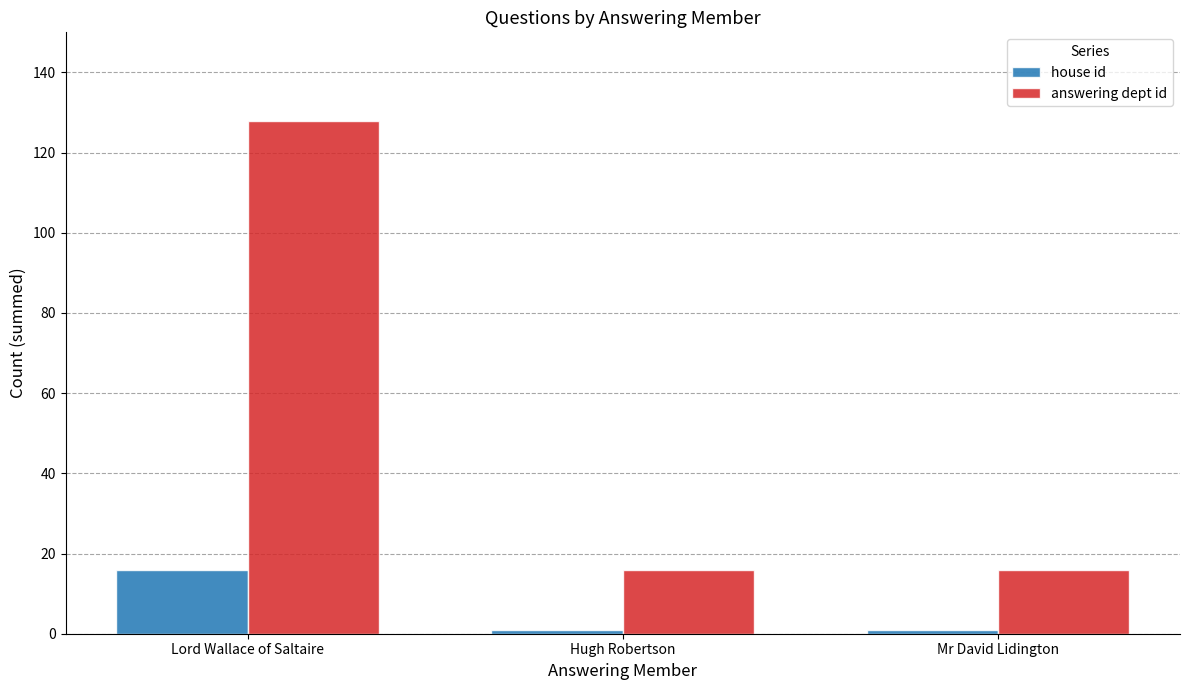

The house id series shows 1 at Hugh Robertson. True or false?

True